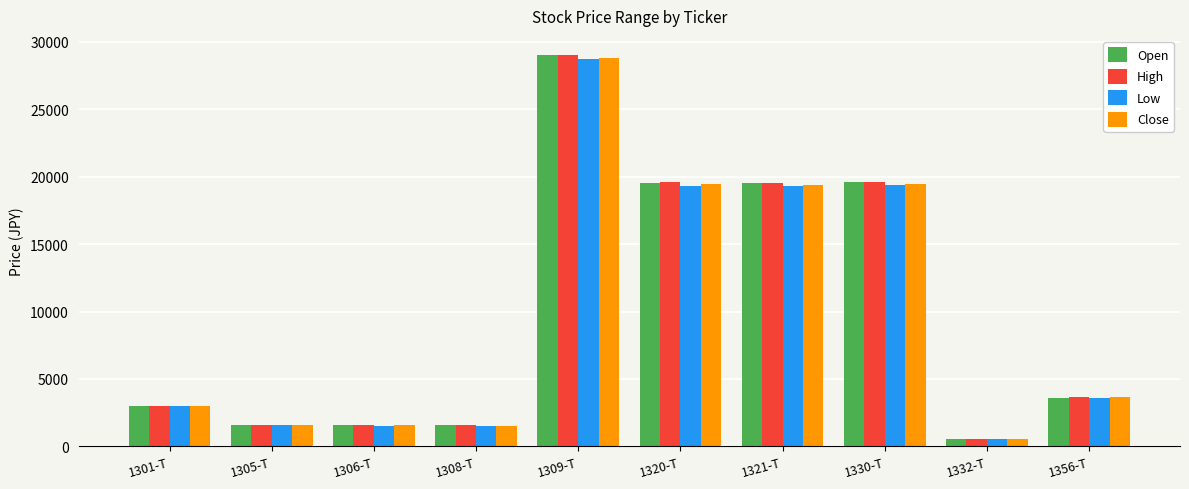

What is the spread (max minus min) of values at 1321-T?

250